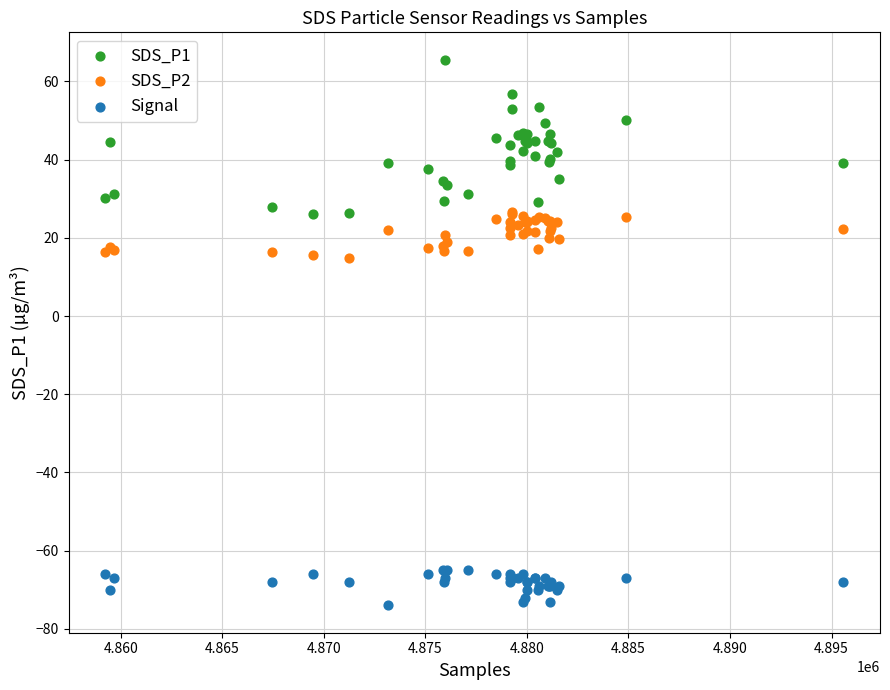

Which series contains the highest Y value?

SDS_P1